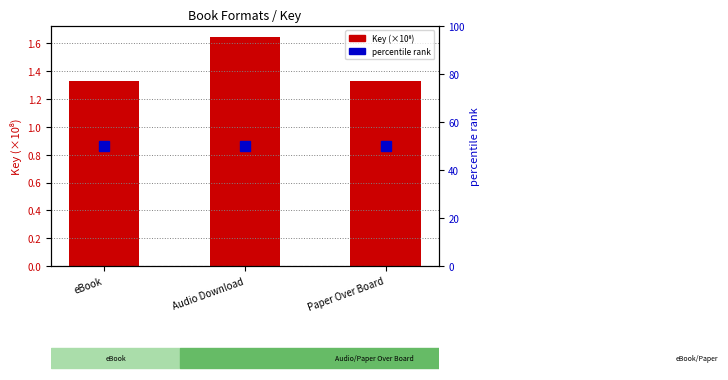

List the series in order of their peak value, highest first.

percentile rank, Key (×10⁸)